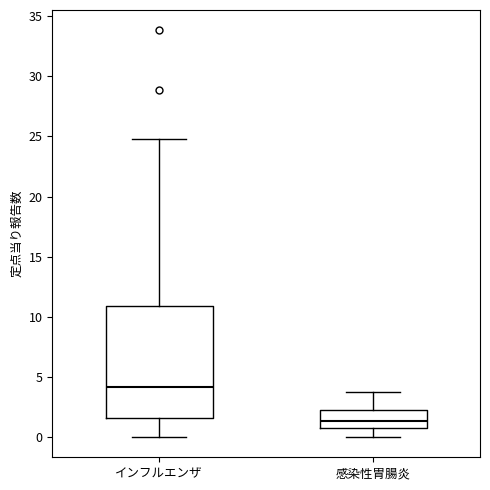

Which box's median line is the lowest?

感染性胃腸炎